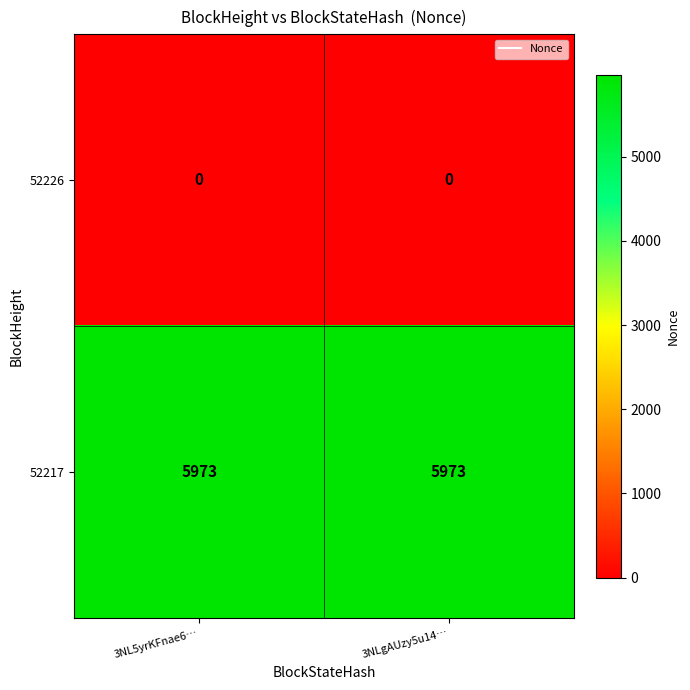

Which series has the largest total across all categories?

52217